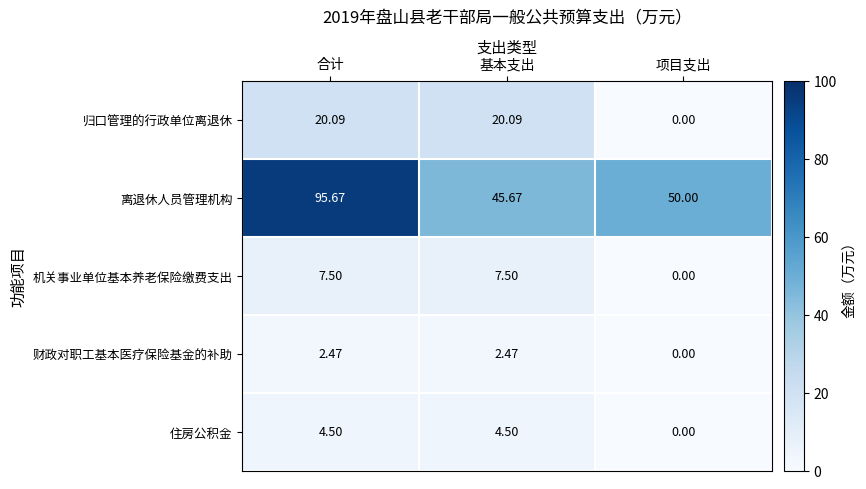

Which category has the lowest value across all series?

项目支出